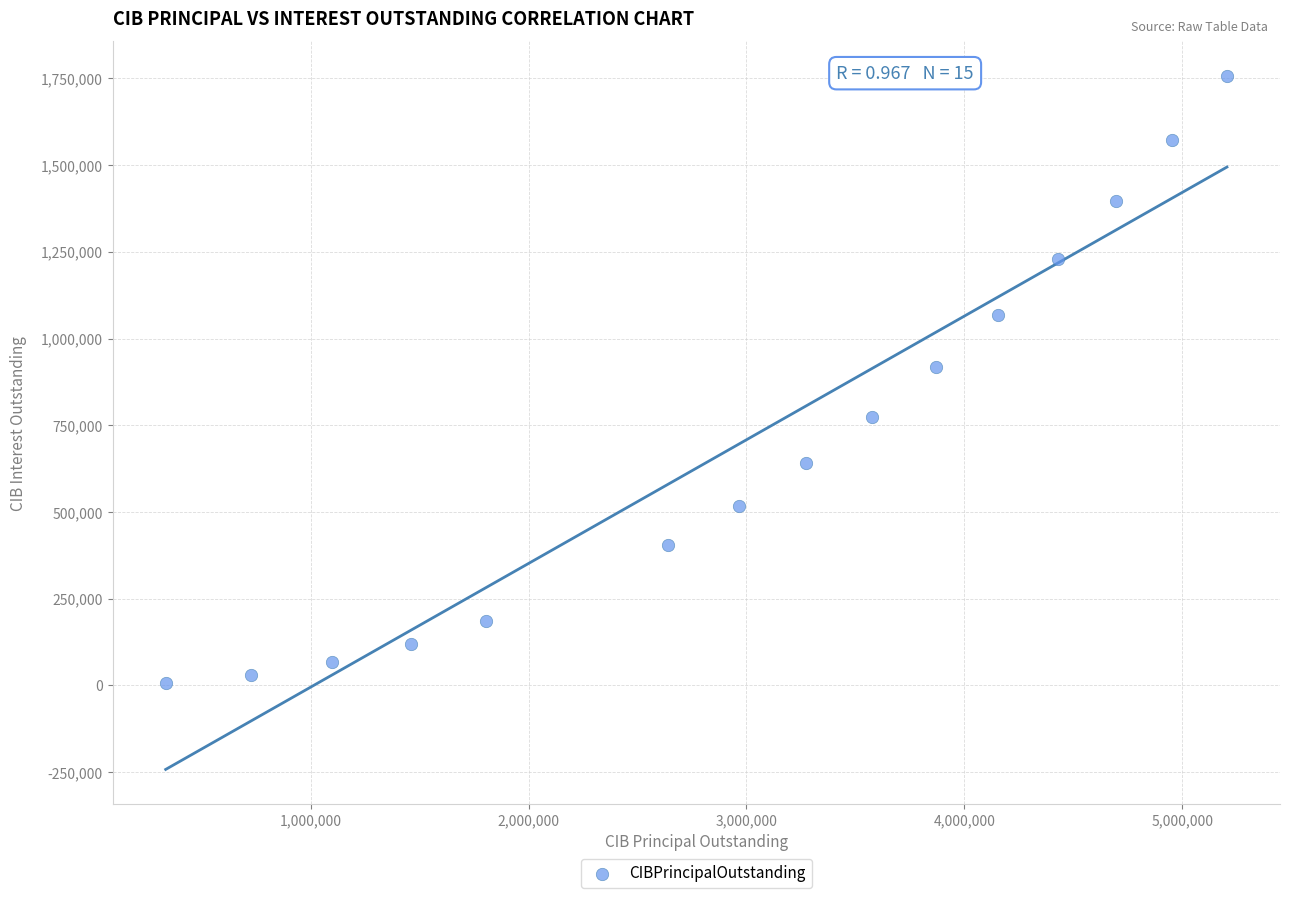

What is the range of Y values (max minus min)?

1750057.5